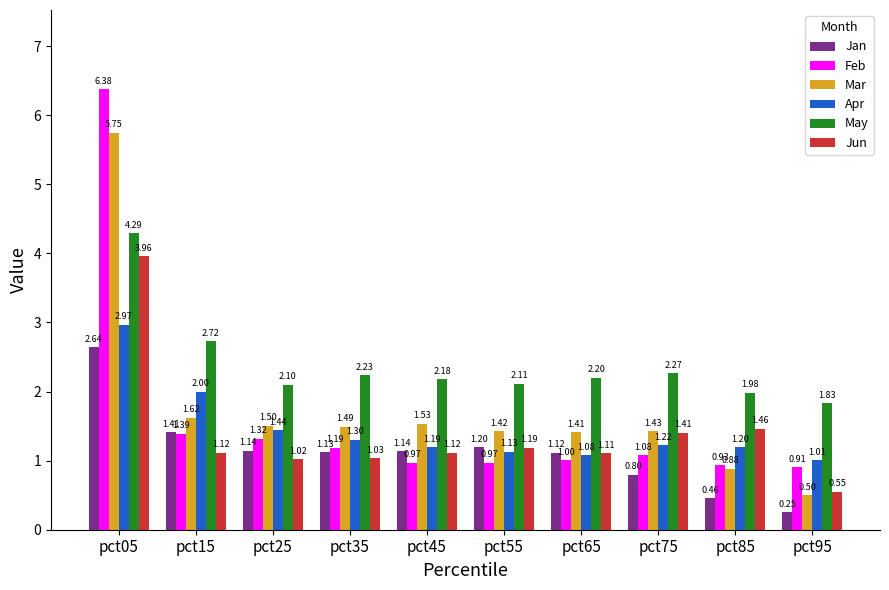

True or false: Jan has a value of 1.9 at pct35.

False